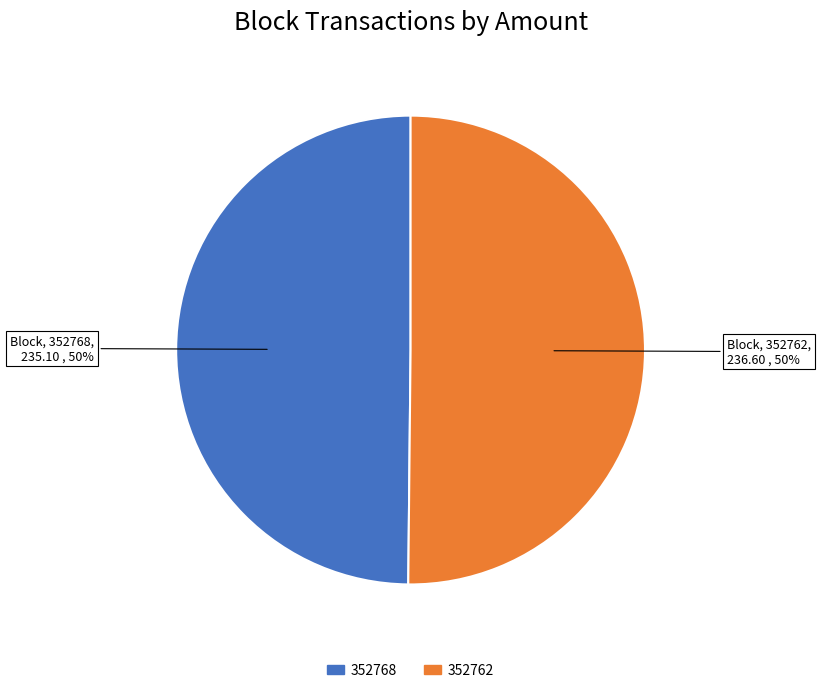

Count the number of slices in the pie.

2